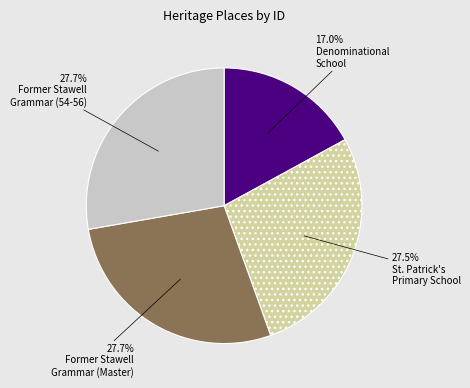

Is there any slice that represents more than half of the pie?

No